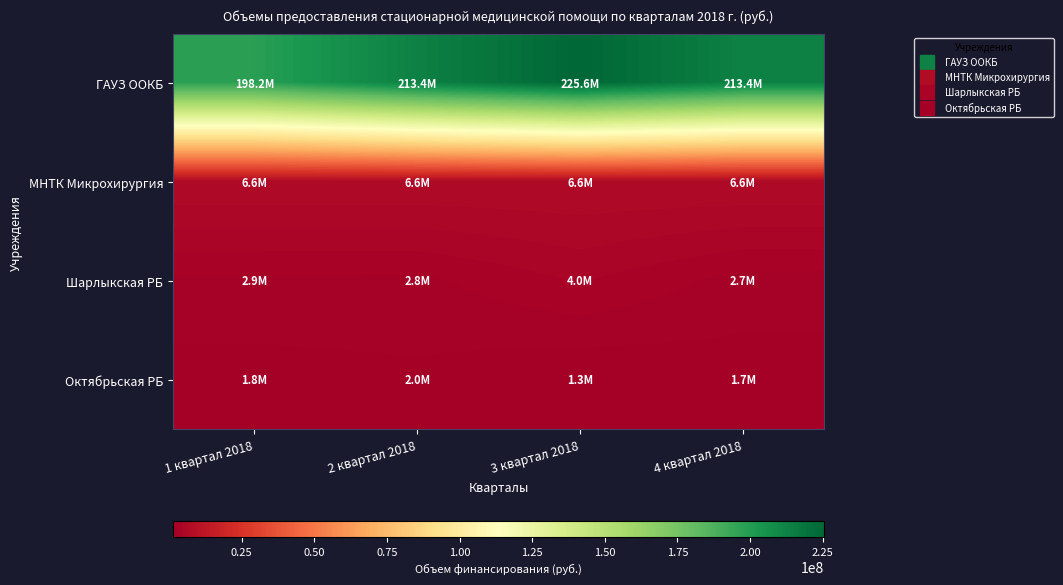

What is the minimum value shown in the chart?

1320169